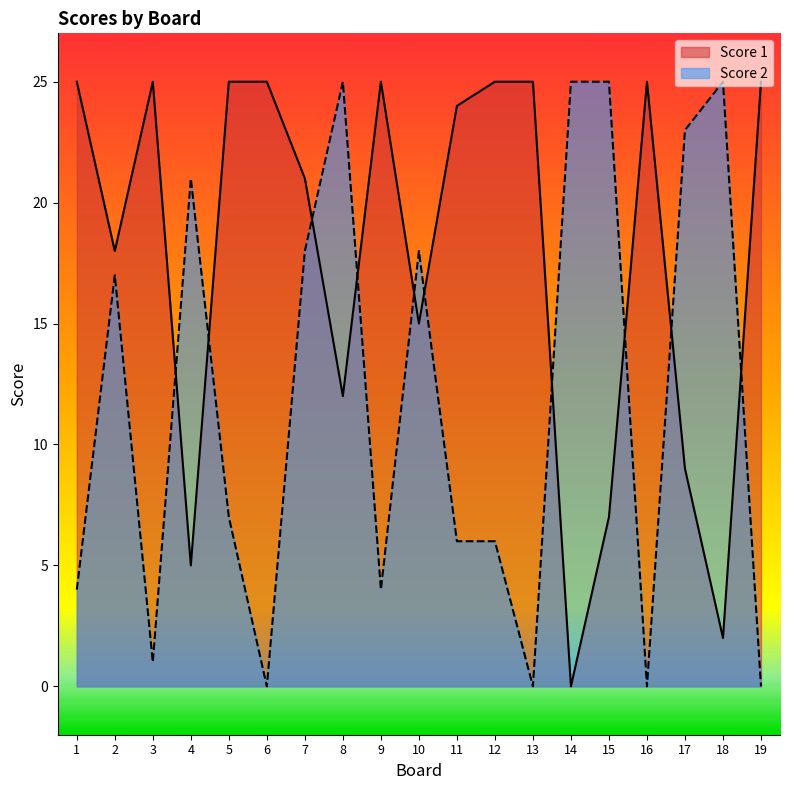

What is the difference between the maximum and second lowest values in the Score 2 series?

25